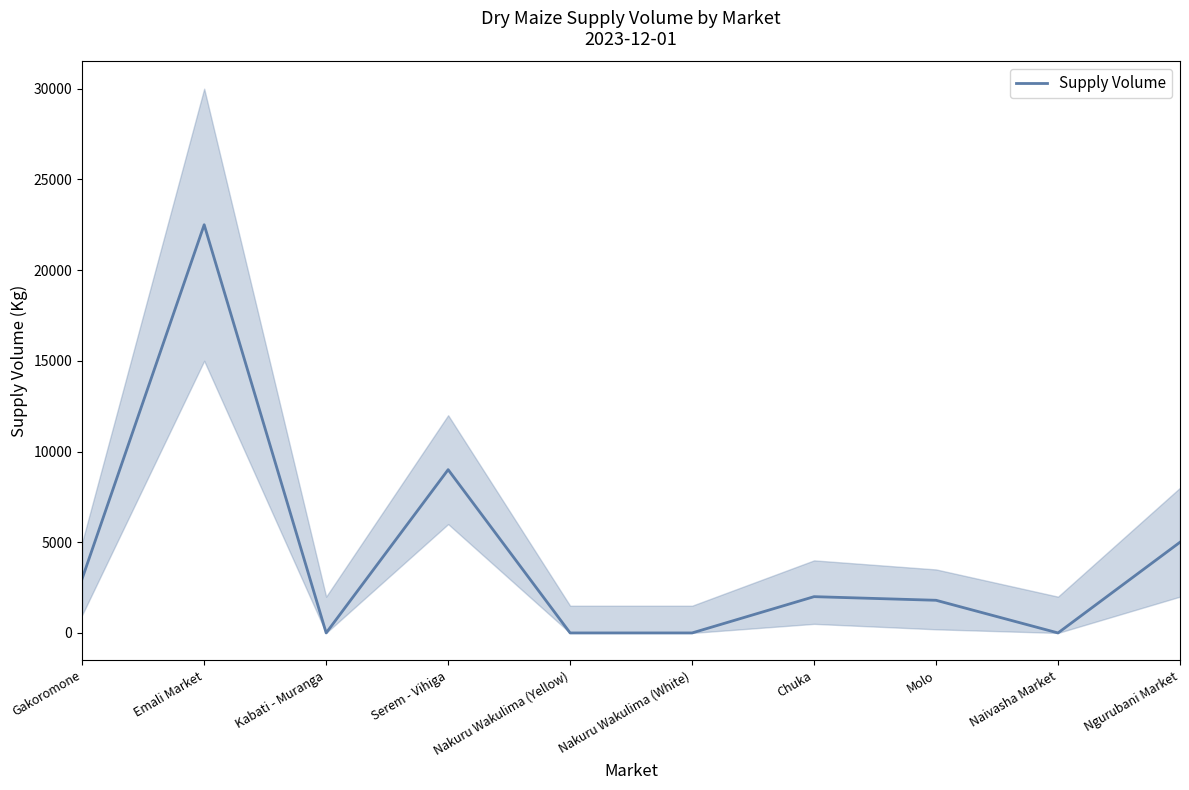

Which has a higher value, Nakuru Wakulima (White) or Chuka?

Chuka